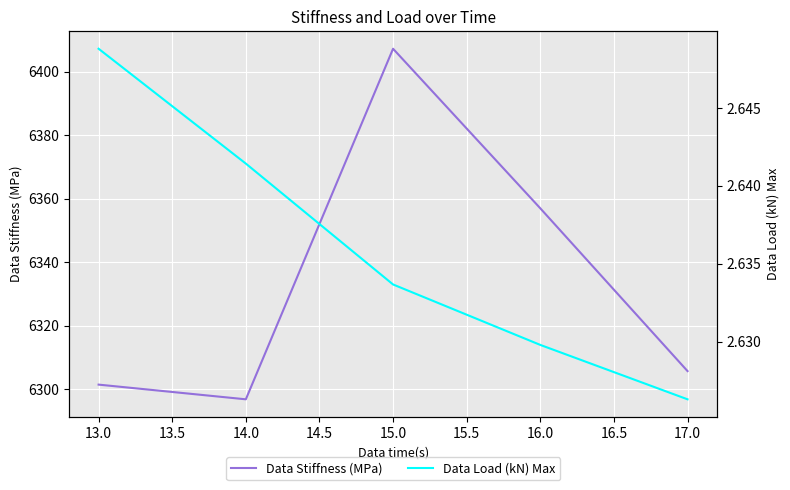

What is the maximum value shown in the chart?

6407.2